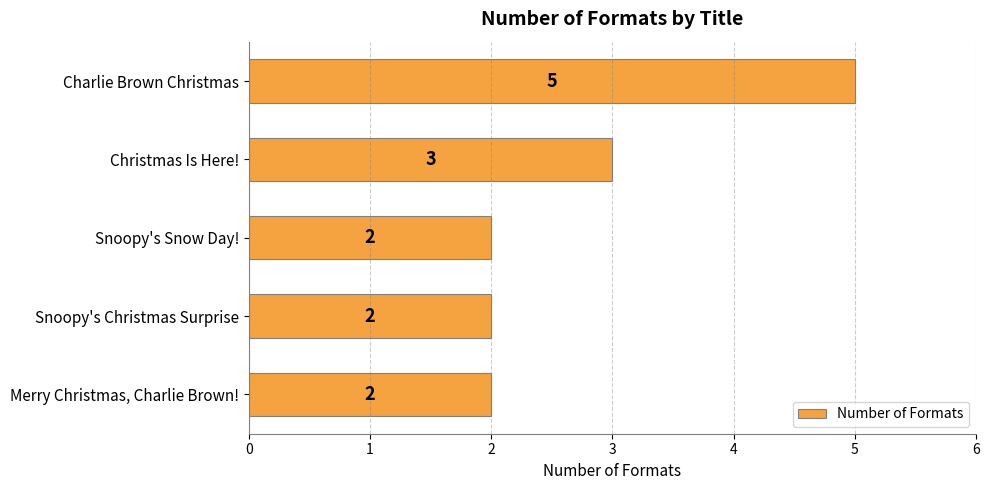

Which has a higher value, Charlie Brown Christmas or Christmas Is Here!?

Charlie Brown Christmas